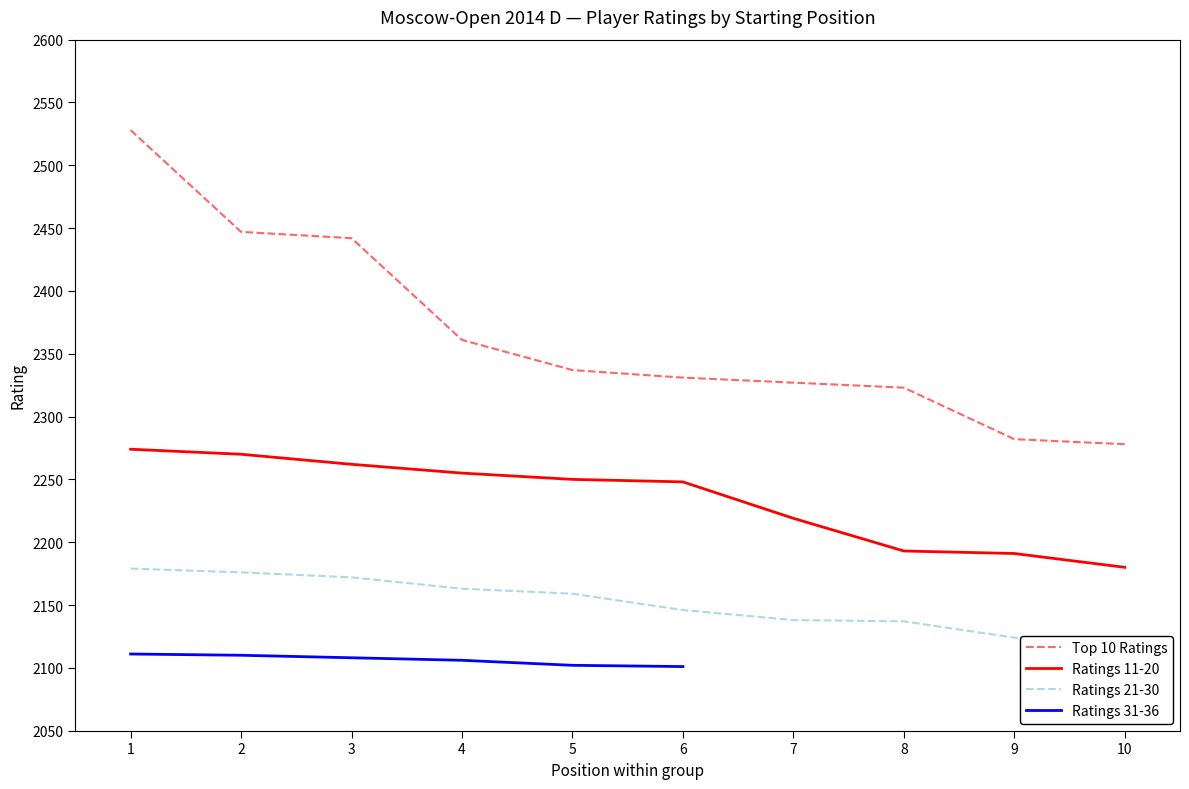

At which category is the sum across all series the highest?

1